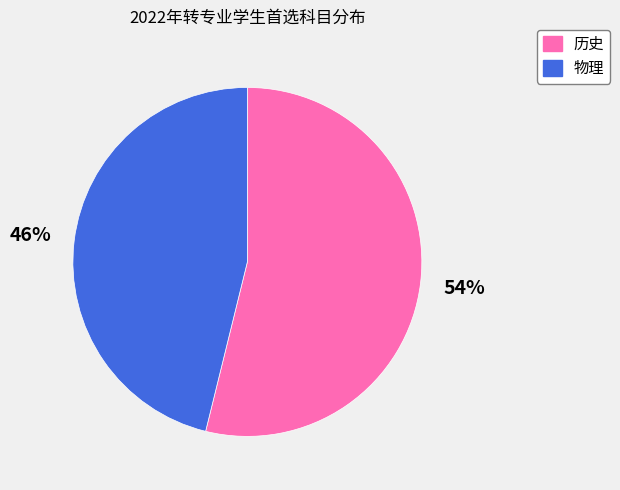

What is the ratio of the value at 物理 to the value at 历史?

0.9